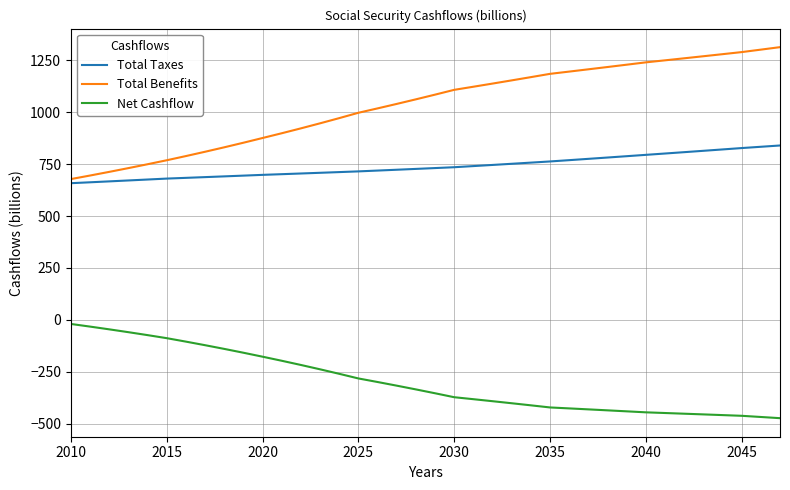

Which series has the widest spread of values?

Total Benefits